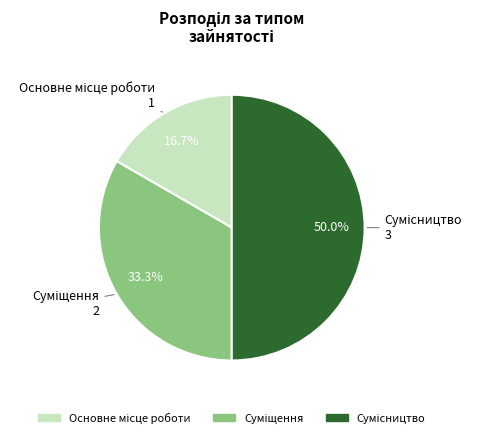

Is Сумісництво the majority of the pie?

No